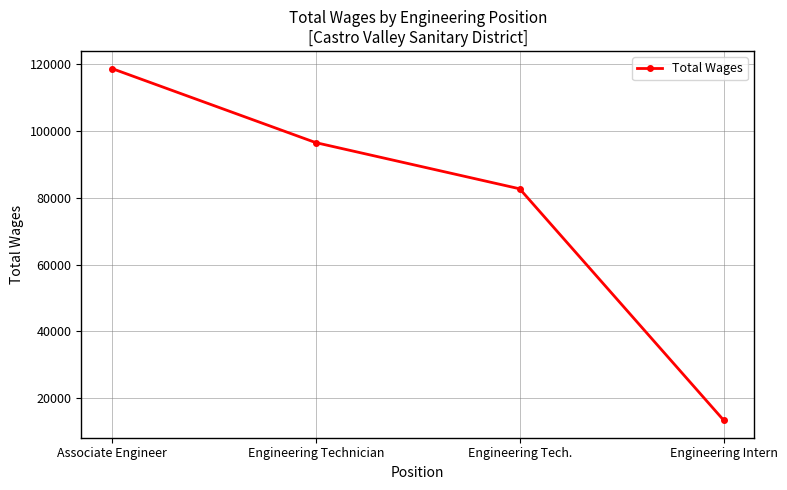

True or false: the data shows 82739 at Engineering Tech..

True